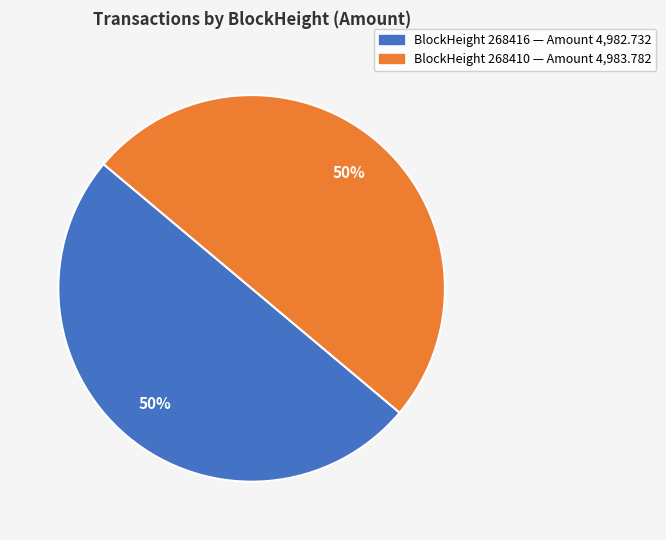

To the nearest percent, what is the average slice percentage?

50%